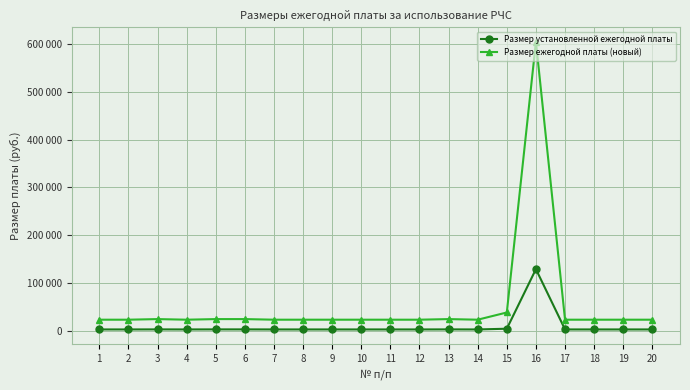

What are all the series names shown in the legend?

Размер установленной ежегодной платы, Размер ежегодной платы (новый)